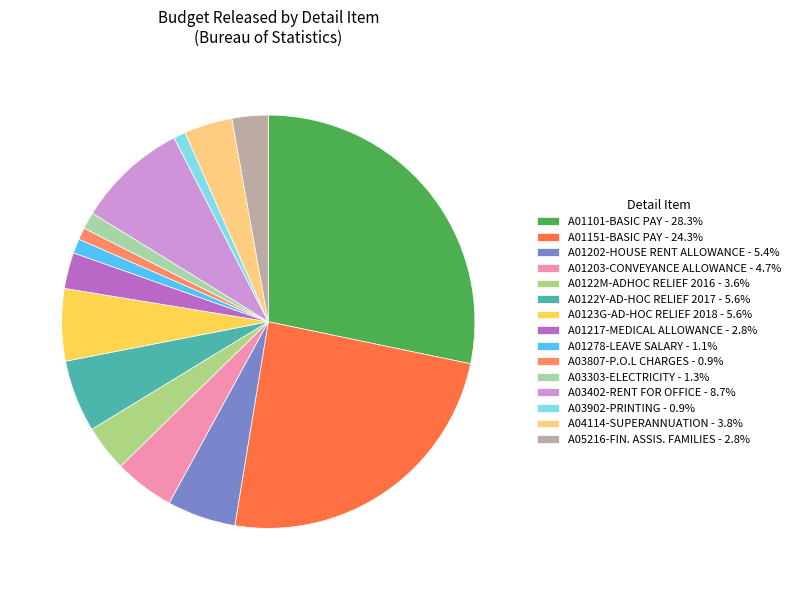

What percentage is the A03303-ELECTRICITY slice, to the nearest percent?

1%